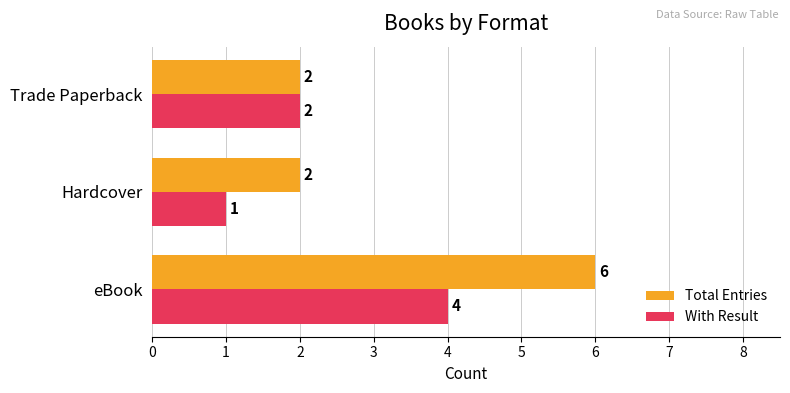

Read the Total Entries value at eBook.

6